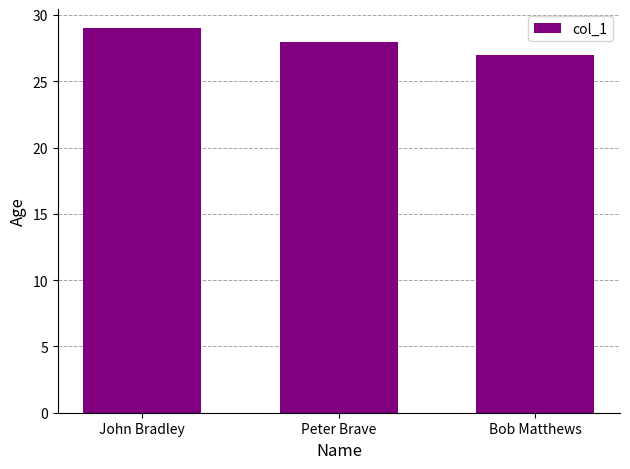

What is the difference between the maximum and minimum values?

2